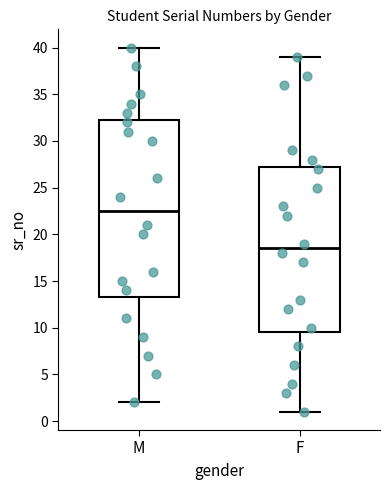

Comparing the boxes themselves (not the whiskers), which one is the tallest?

M